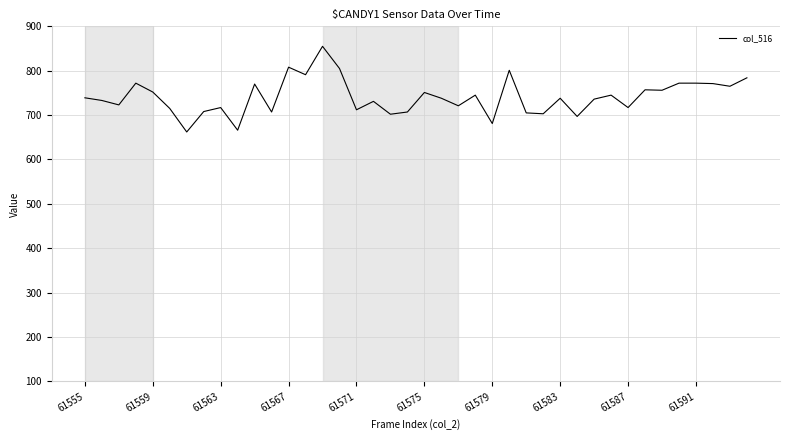

What is the minimum value shown in the chart?

662